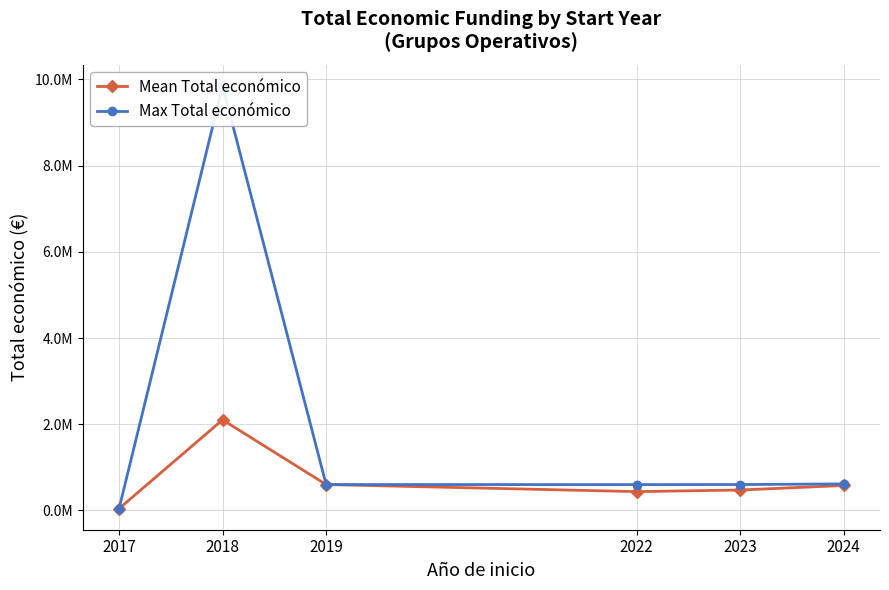

How many distinct data groups are displayed?

2